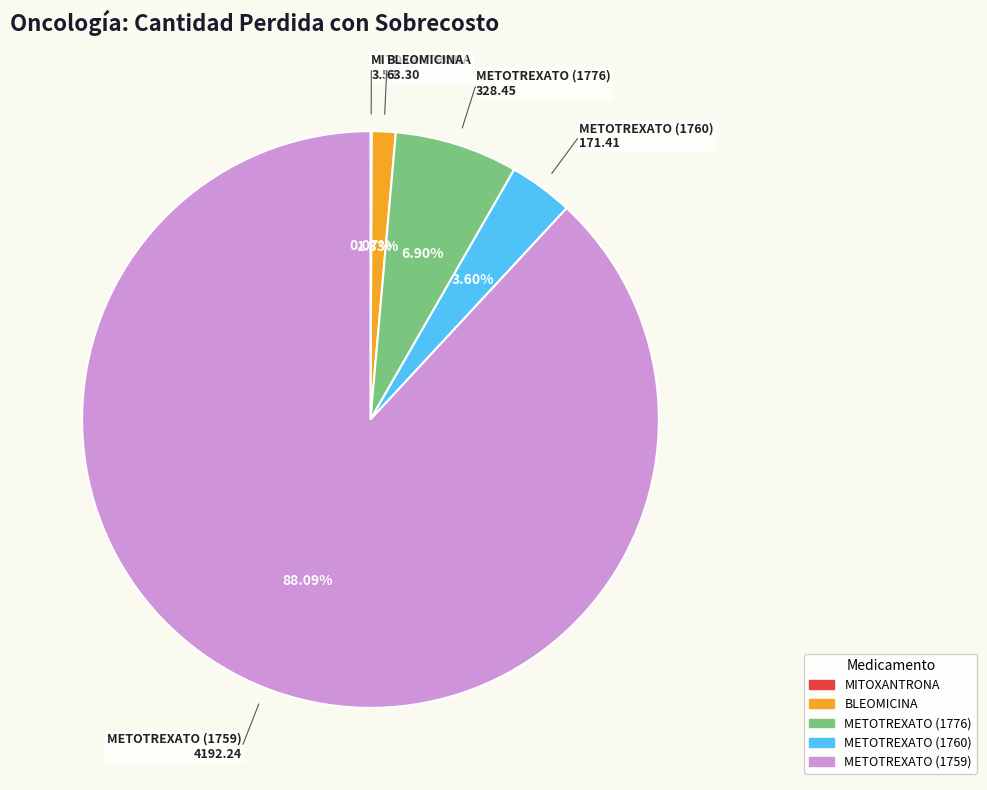

Which has a higher value, METOTREXATO (1759) or BLEOMICINA?

METOTREXATO (1759)